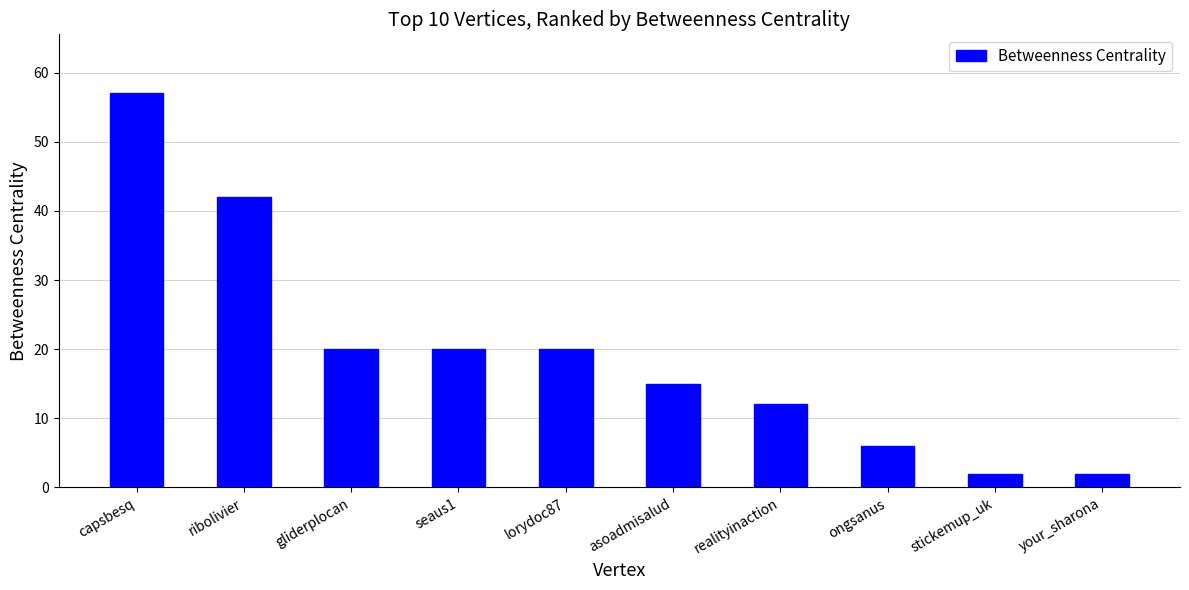

Is it true that the value at seaus1 is 6?

False